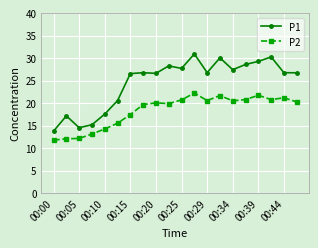

List the series in order of their peak value, highest first.

P1, P2